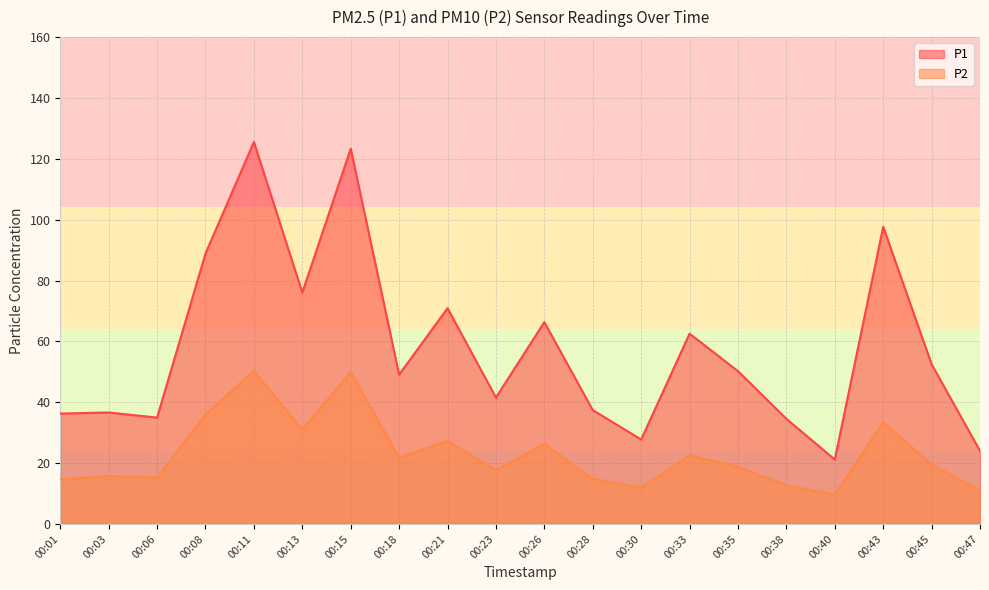

Which series changed the most between 00:30 and 00:45?

P1